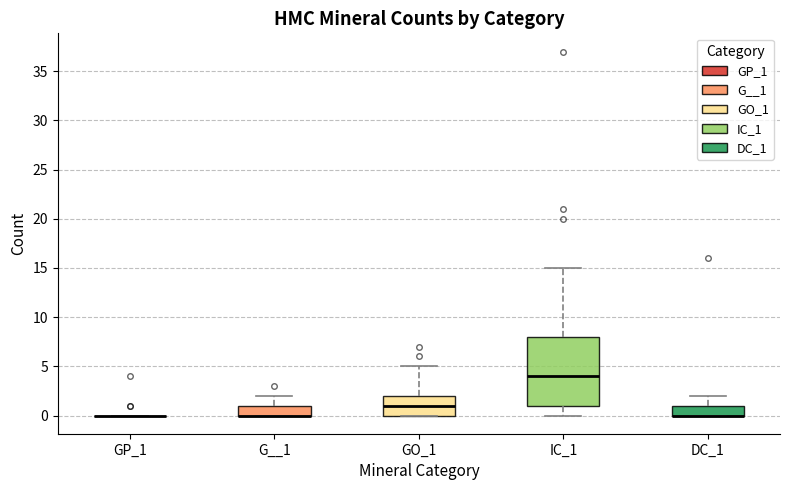

Comparing the boxes themselves (not the whiskers), which one is the tallest?

IC_1